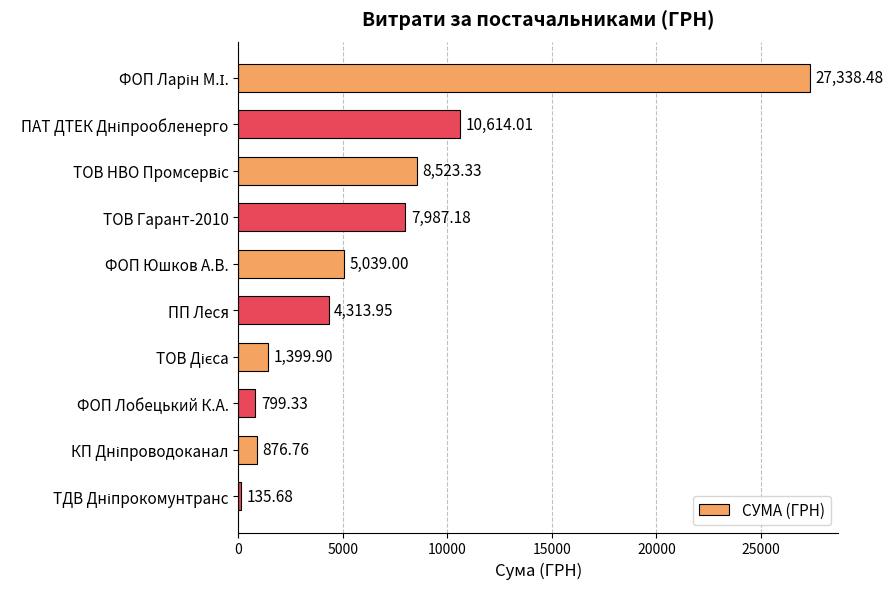

What is the label of the 6th bar from the top?

ПП Леся